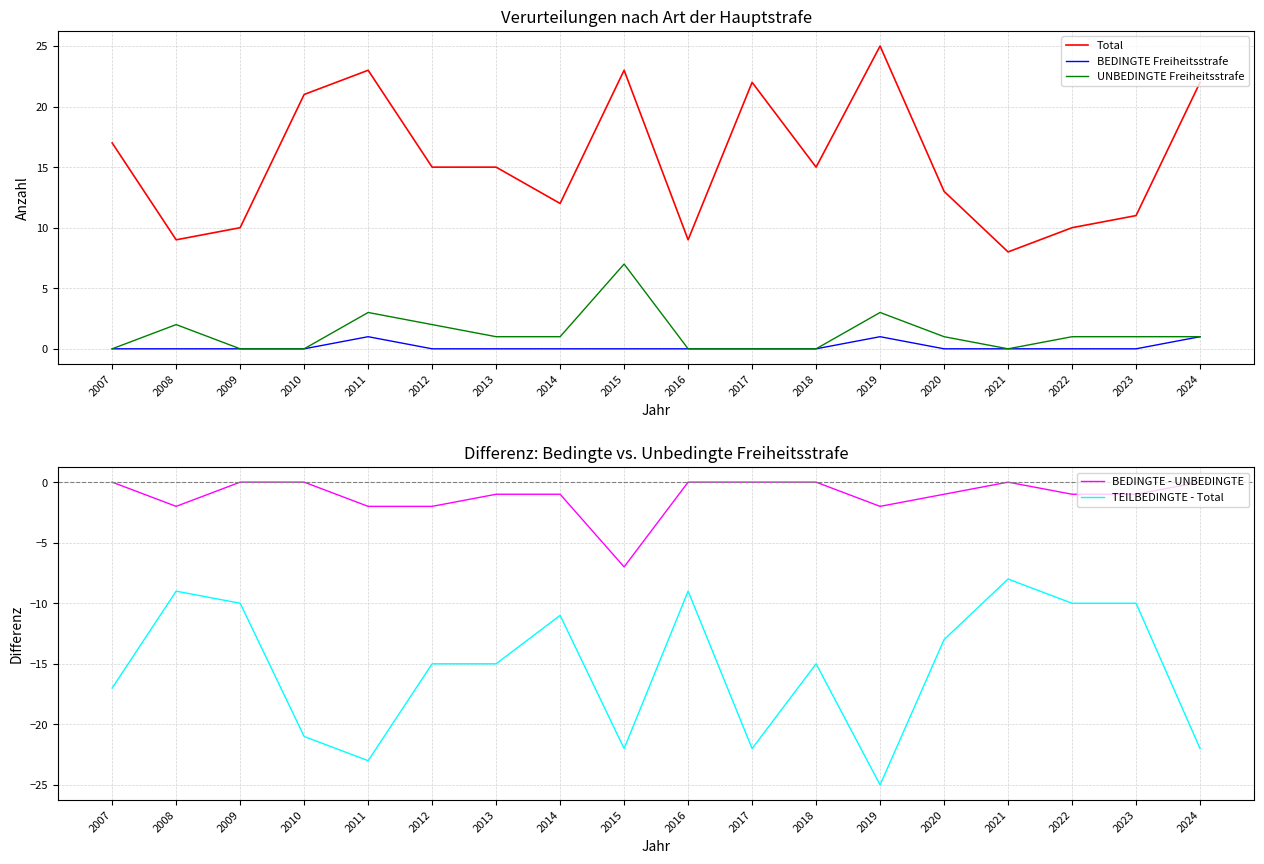

The value of BEDINGTE Freiheitsstrafe at 2014 is -1. True or false?

False